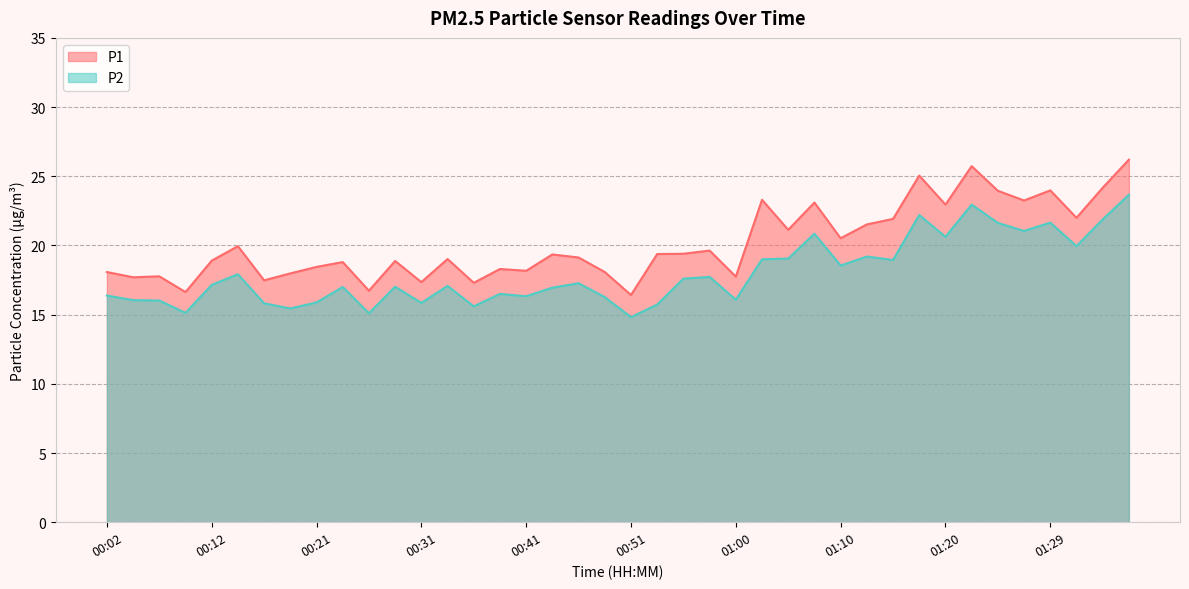

In P1, how many points are lower than both neighbors (excluding endpoints)?

14